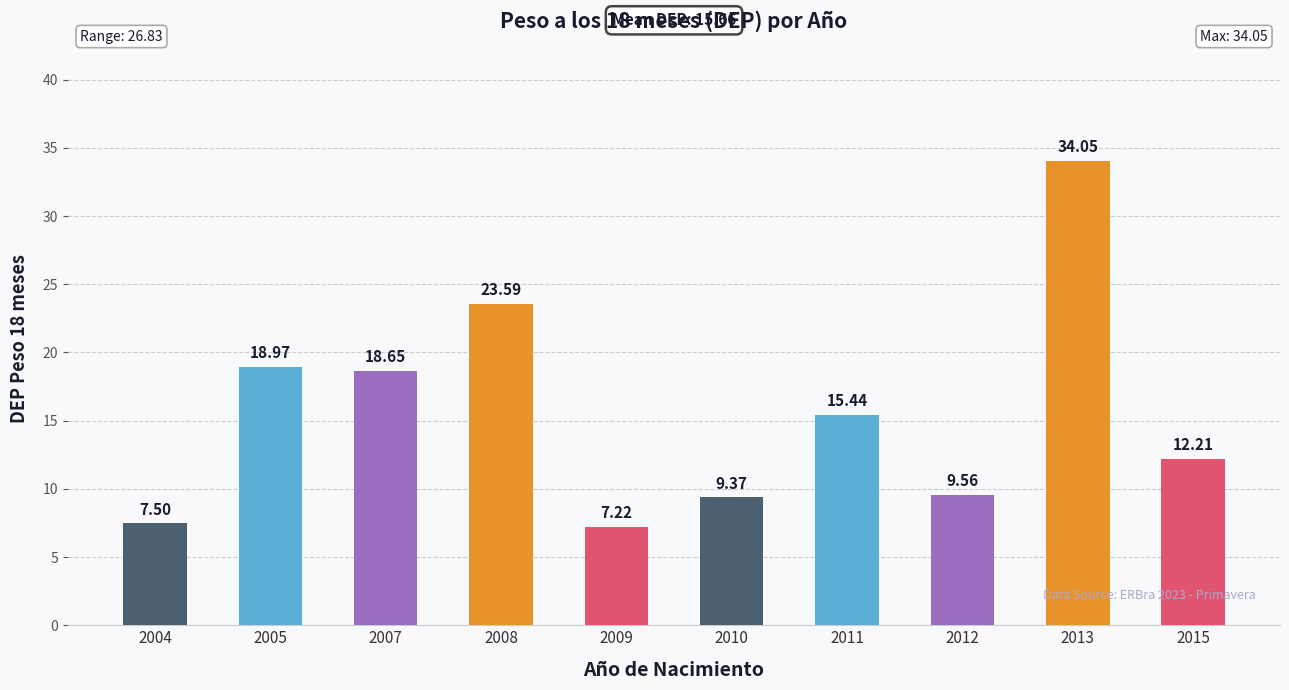

Does the chart contain any negative values?

No